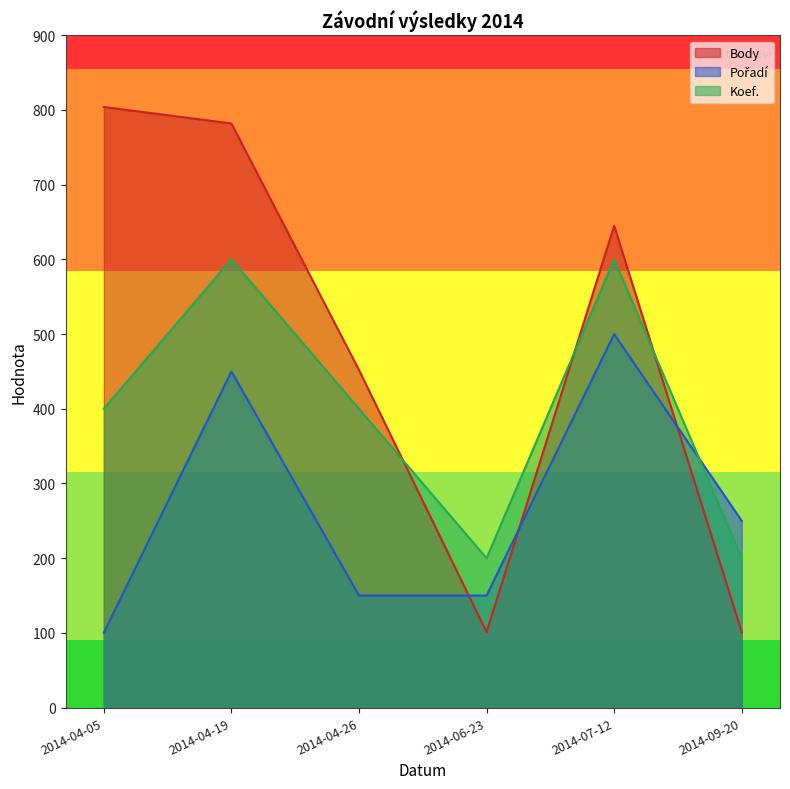

Reading right to left, what are all the values shown in this chart?

Body: 101	645	101	452	782	804
Pořadí: 250	500	150	150	450	100
Koef.: 200	600	200	400	600	400